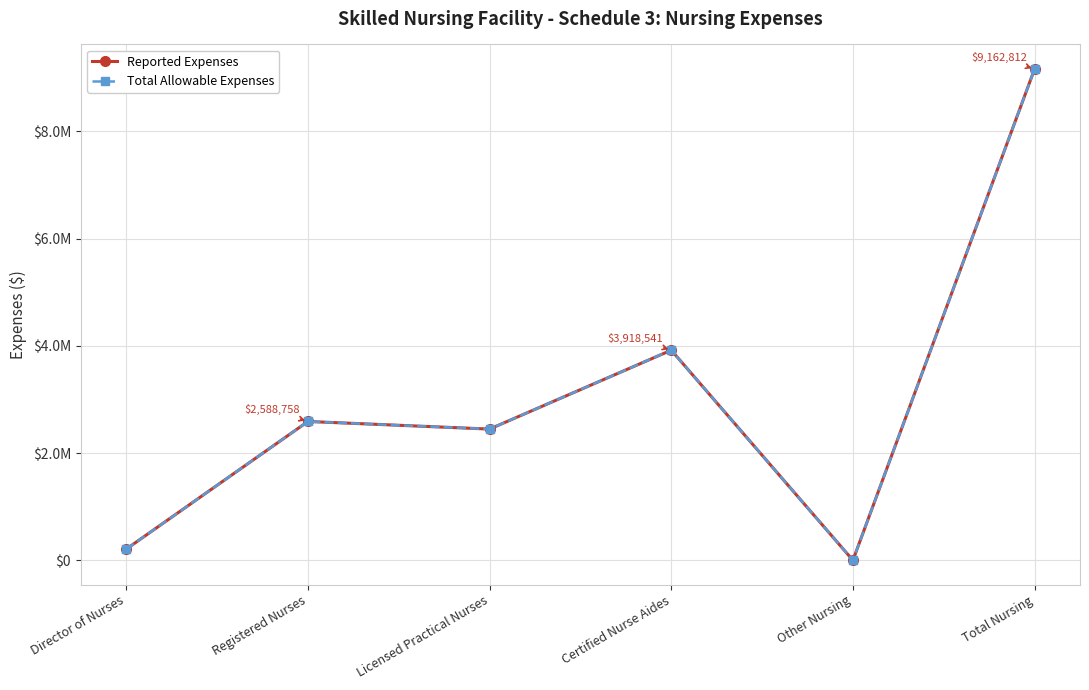

What is the label of the 1st point from the left?

Director of Nurses